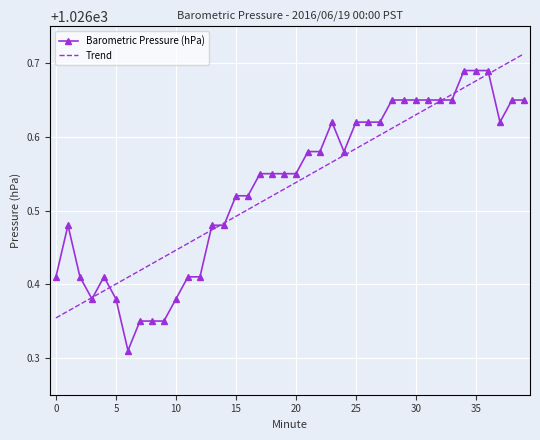

Rank the series by their maximum value, from lowest to highest.

Barometric Pressure (hPa), Trend